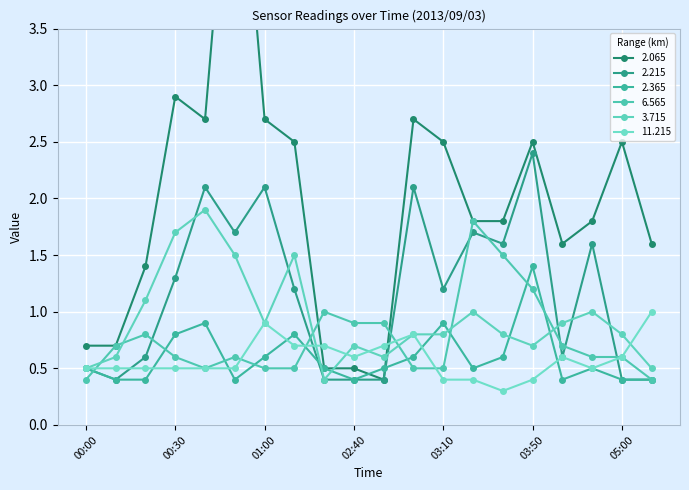

What are all the series names shown in the legend?

2.065, 2.215, 2.365, 6.565, 3.715, 11.215